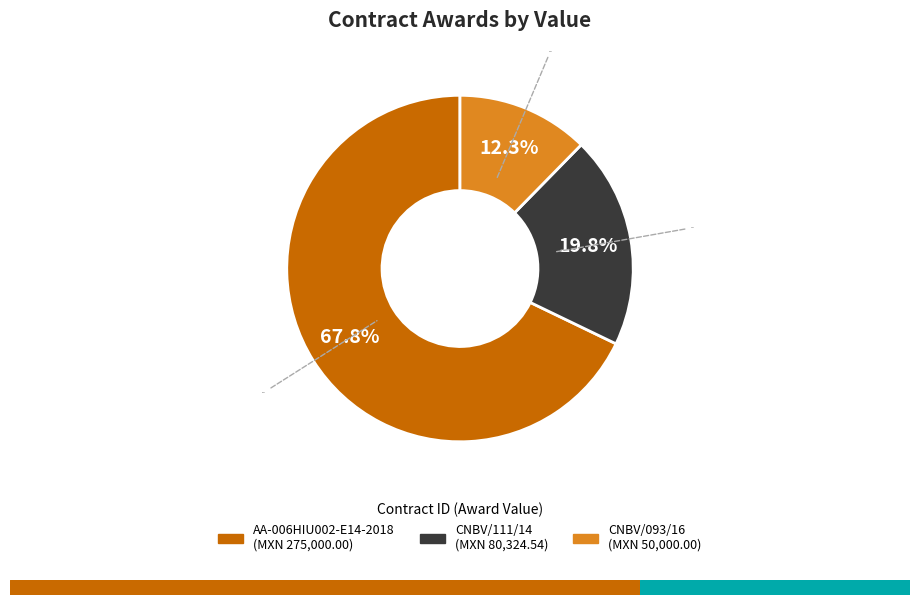

To the nearest percent, what is the combined percentage of AA-006HIU002-E14-2018 and CNBV/093/16?

80%